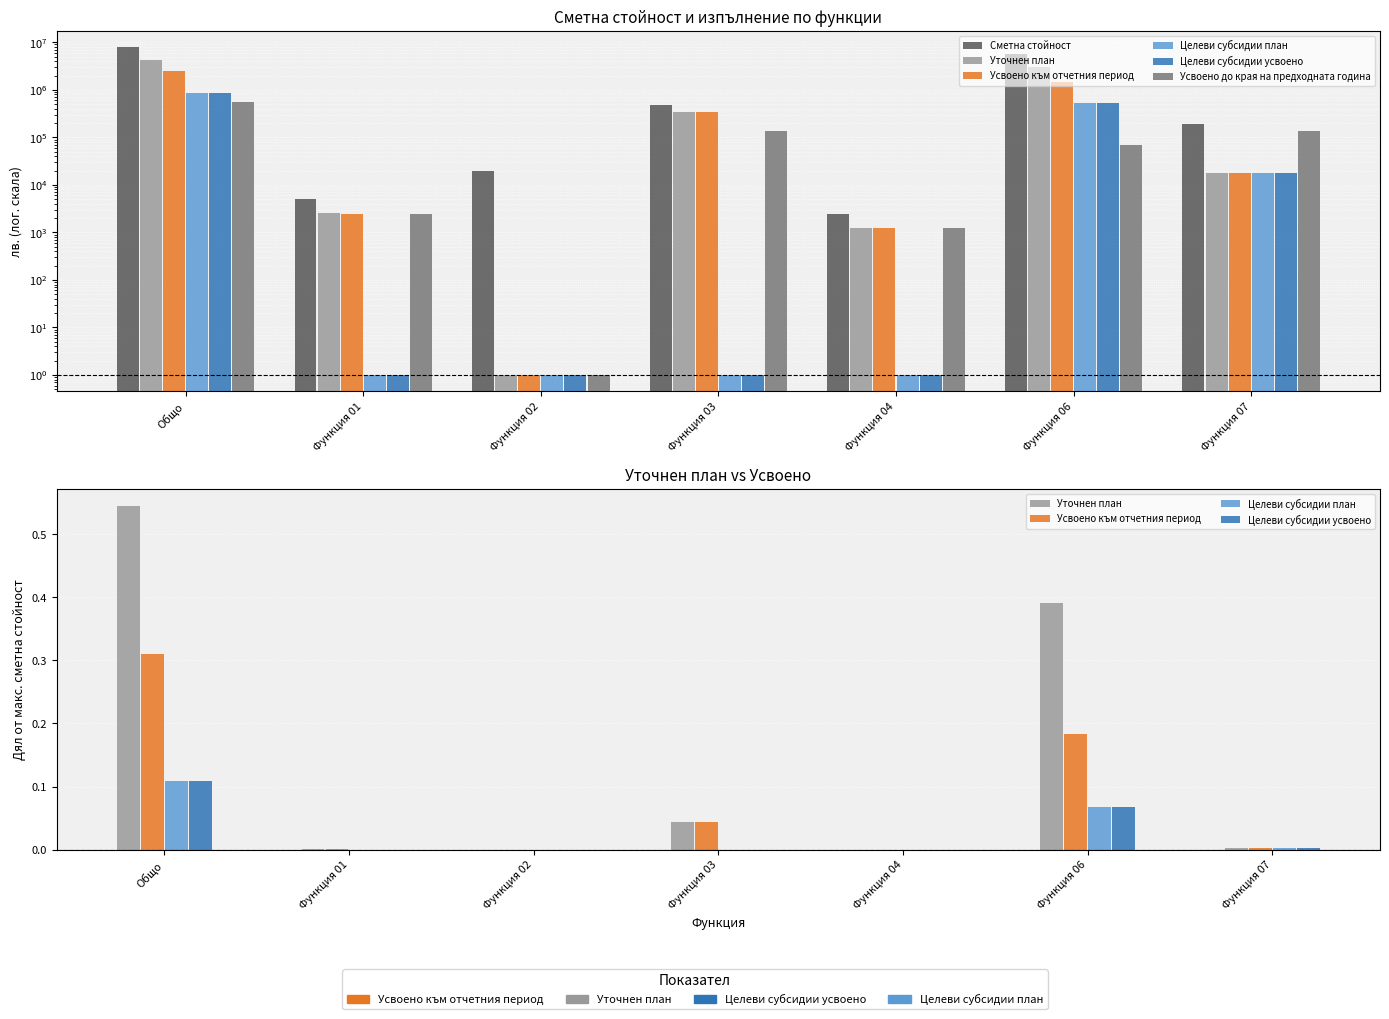

Is the value of Уточнен план at Общо greater than the value of Сметна стойност at Функция 04?

No